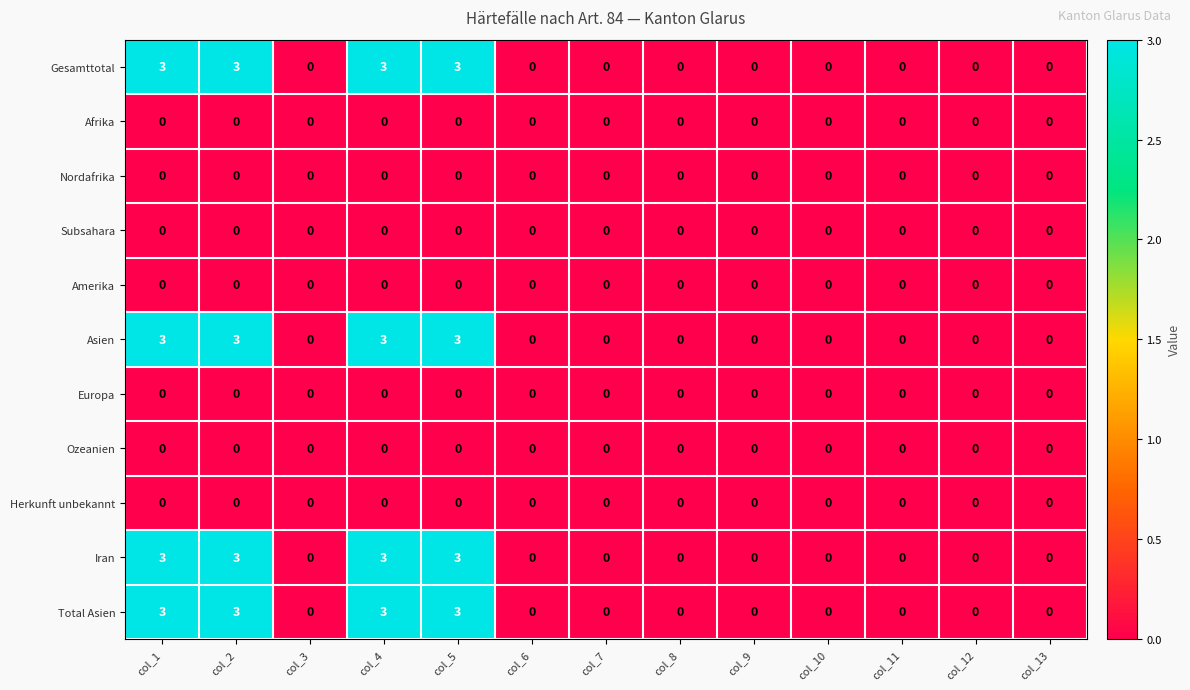

What is the difference between the highest and lowest values at col_5?

3